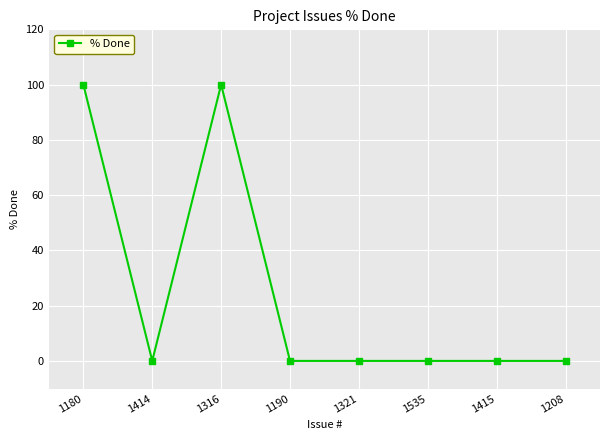

Reading left to right, list all the values displayed in this chart.

100	0	100	0	0	0	0	0